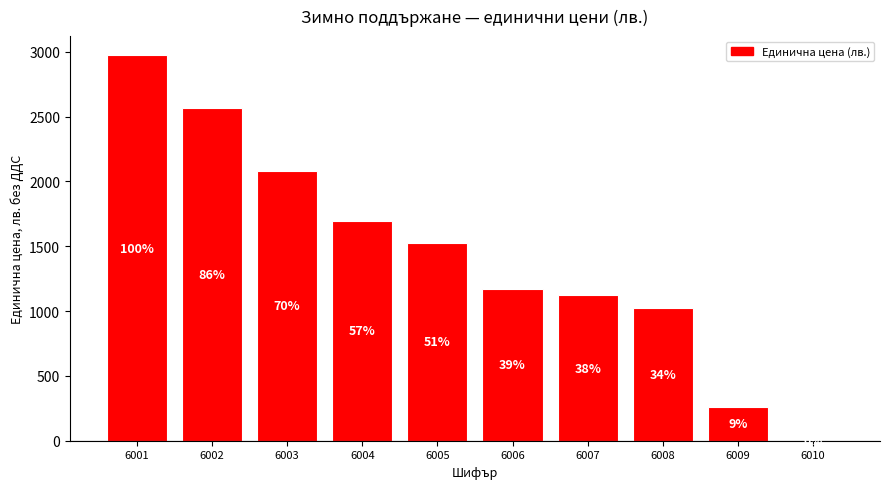

What is the greatest value displayed?

2973.0